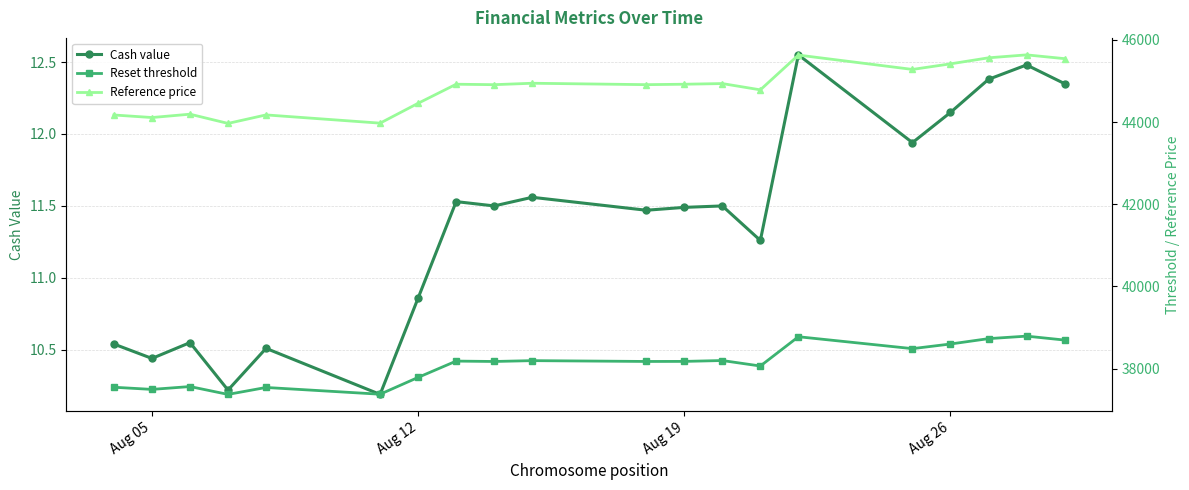

True or false: Cash value and Reference price intersect in this chart.

False